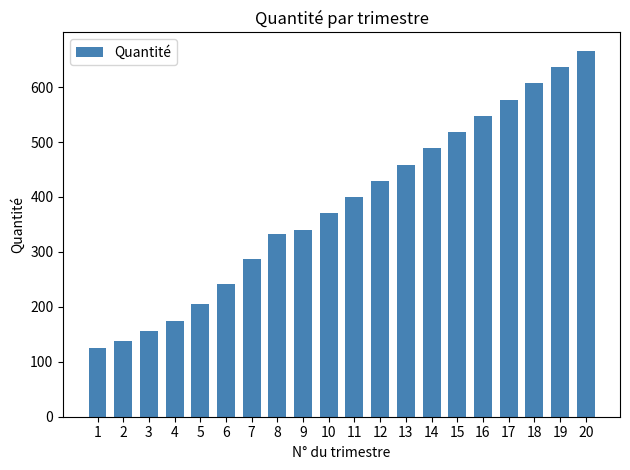

At which category does the chart reach its peak across all series?

20